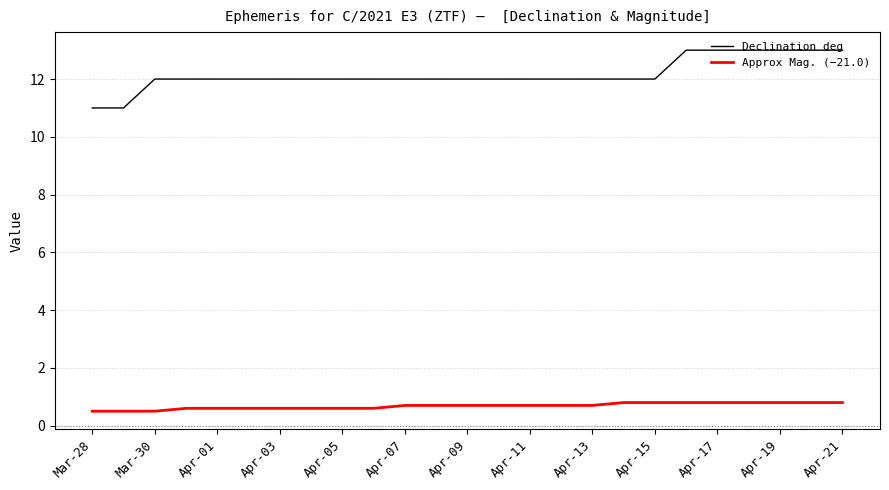

Rank the series by their average value, from highest to lowest.

Declination deg, Approx Mag. (−21.0)